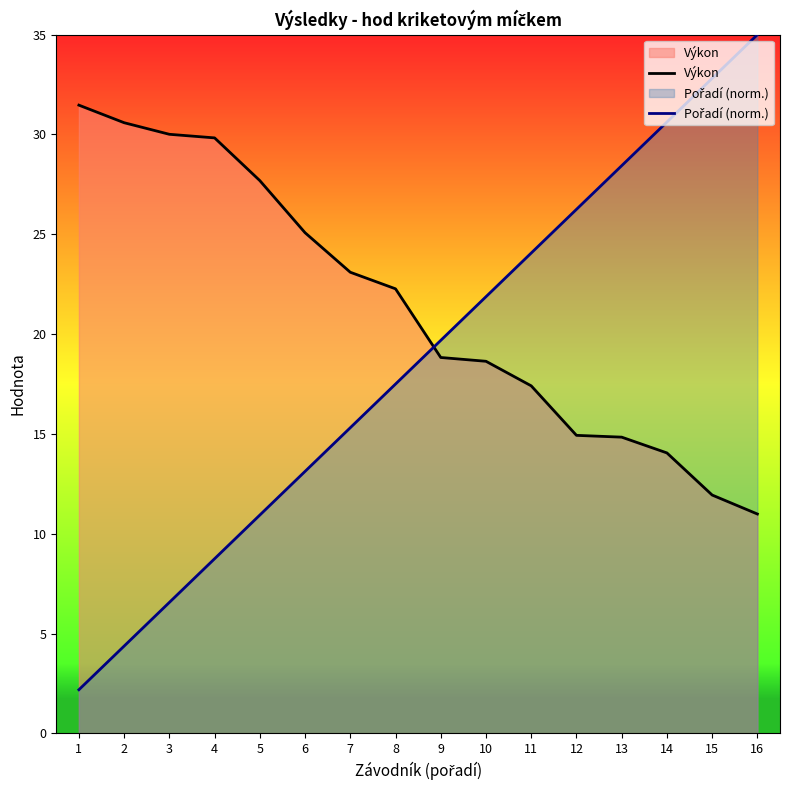

Does the chart have visible grid lines?

No